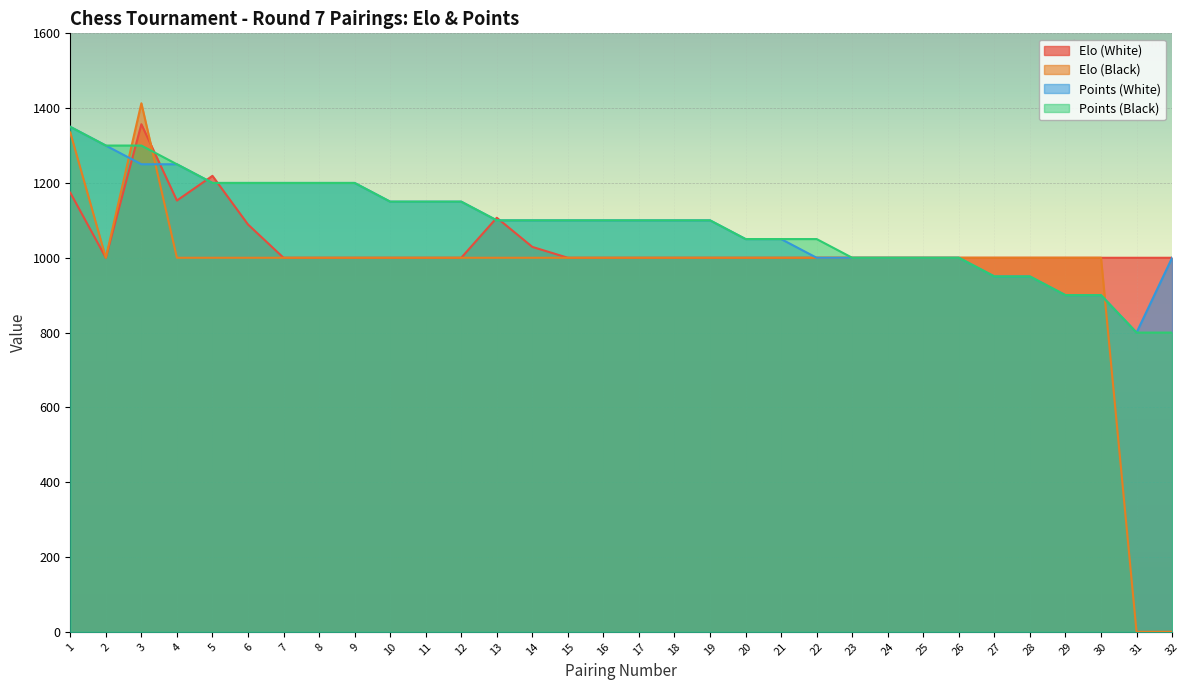

The Elo (Black) series shows 356 at 17. True or false?

False